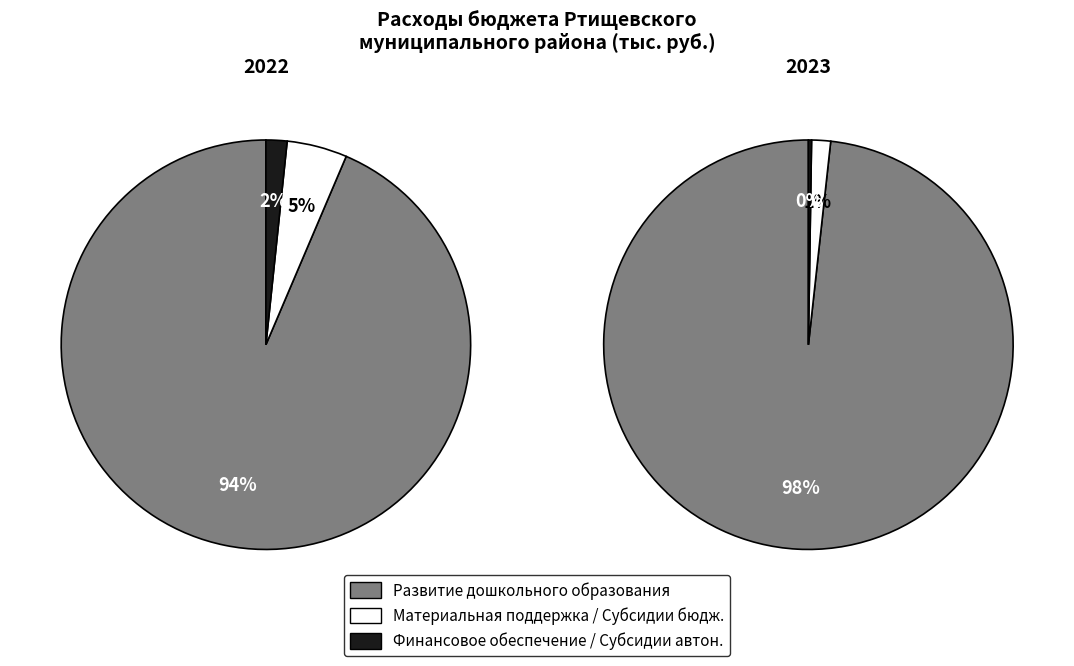

What is the ratio of the value at Подпрограмма Развитие системы дошкольного образования to the value at Субсидии бюджетным учреждениям?

65.8